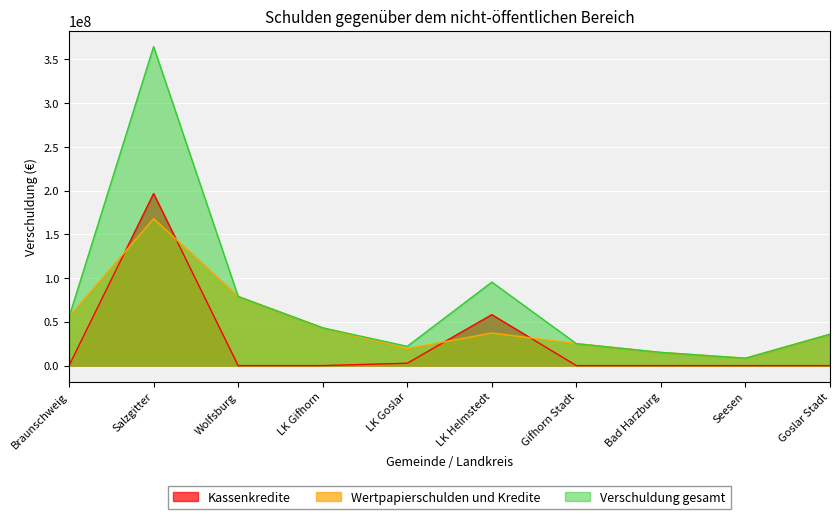

What is the maximum value for Verschuldung gesamt?

364615388